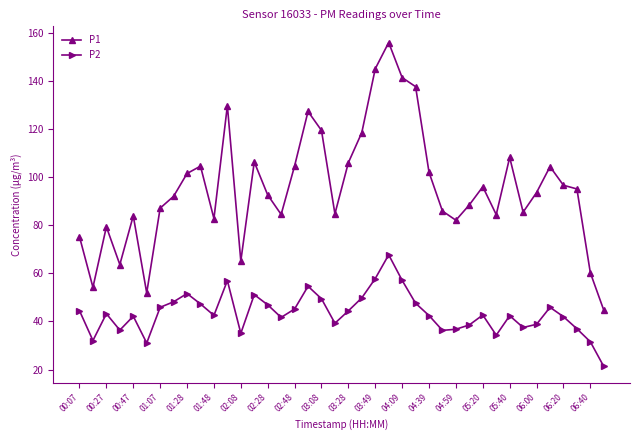

What is the highest value of the P1 series?

156.2